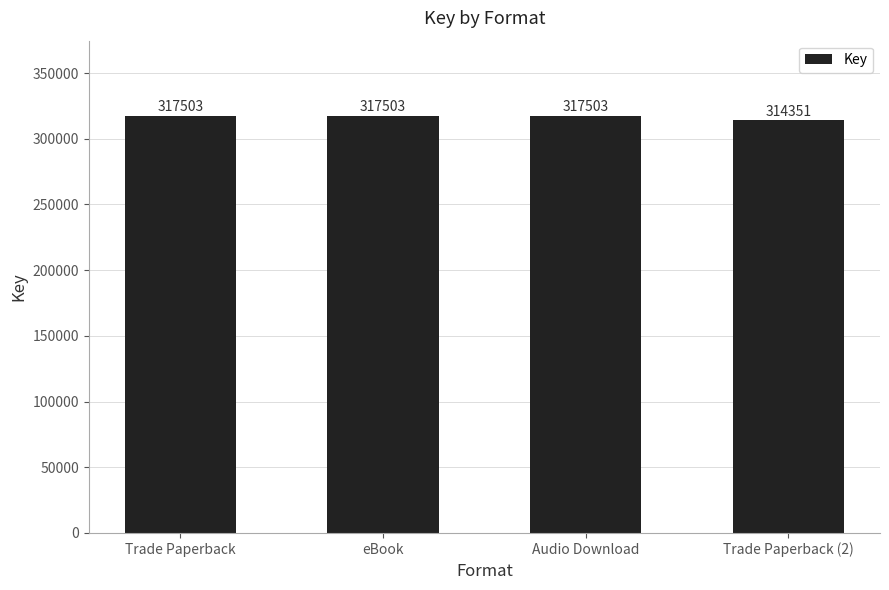

What is the approximate value at Trade Paperback (2), to the nearest 50?

314350